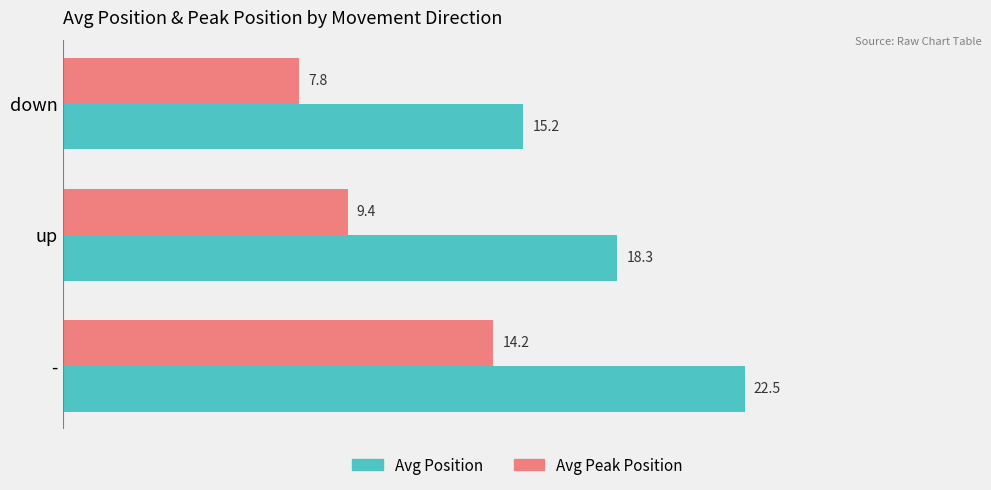

Which category has the lowest value in the Avg Position series?

down